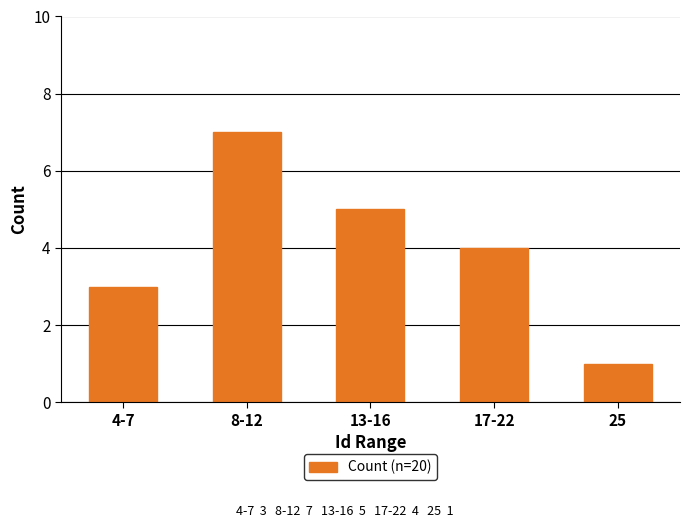

Reading left to right, what are all the values shown in this chart?

3	7	5	4	1